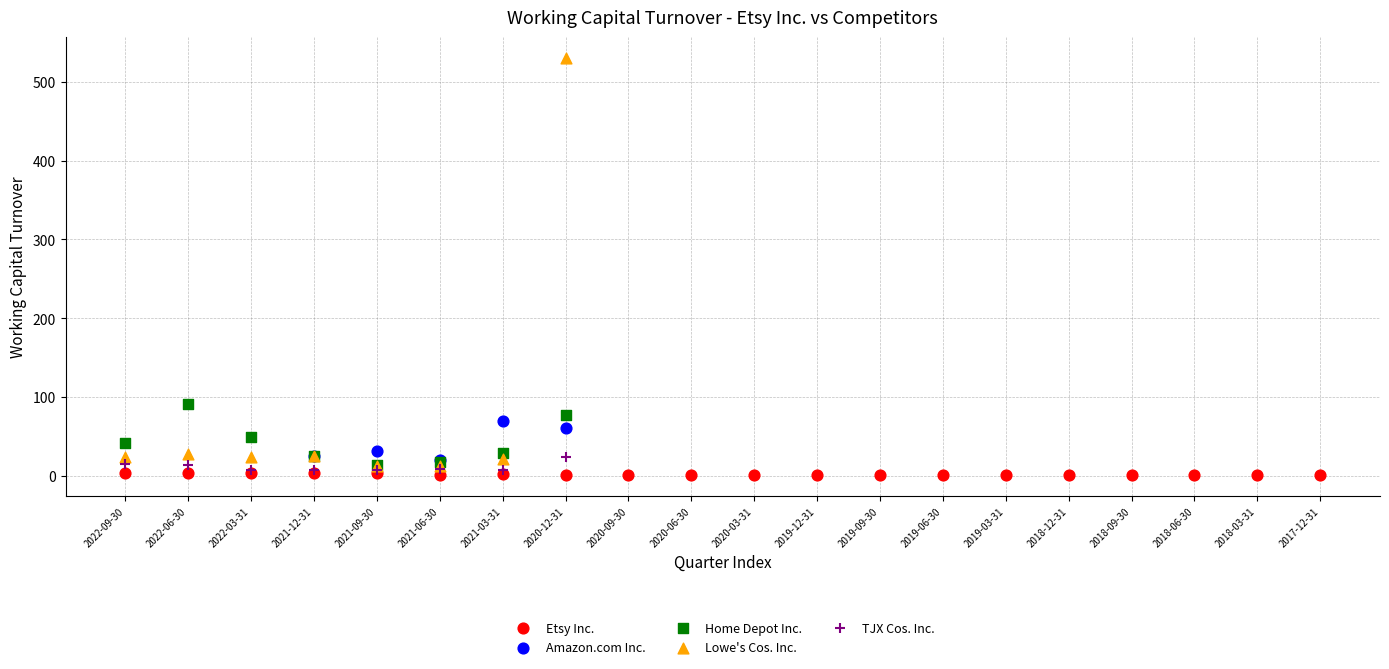

Which series has the largest Y range (max minus min)?

Lowe's Cos. Inc.